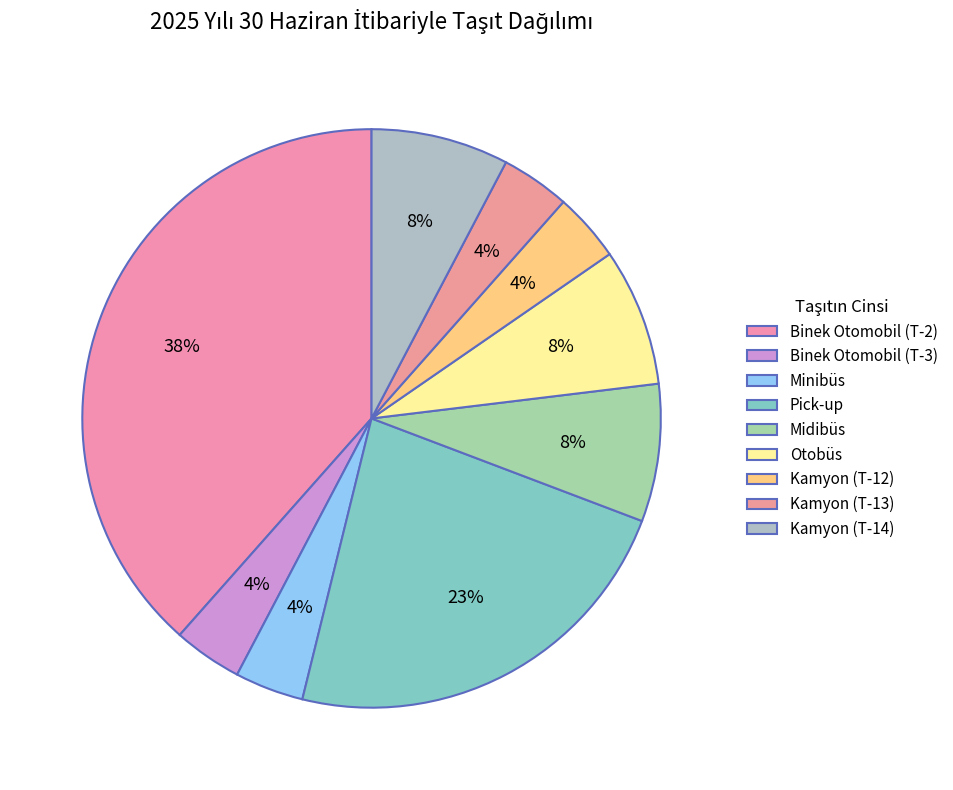

What is the largest slice in the pie chart?

Binek Otomobil (T-2)